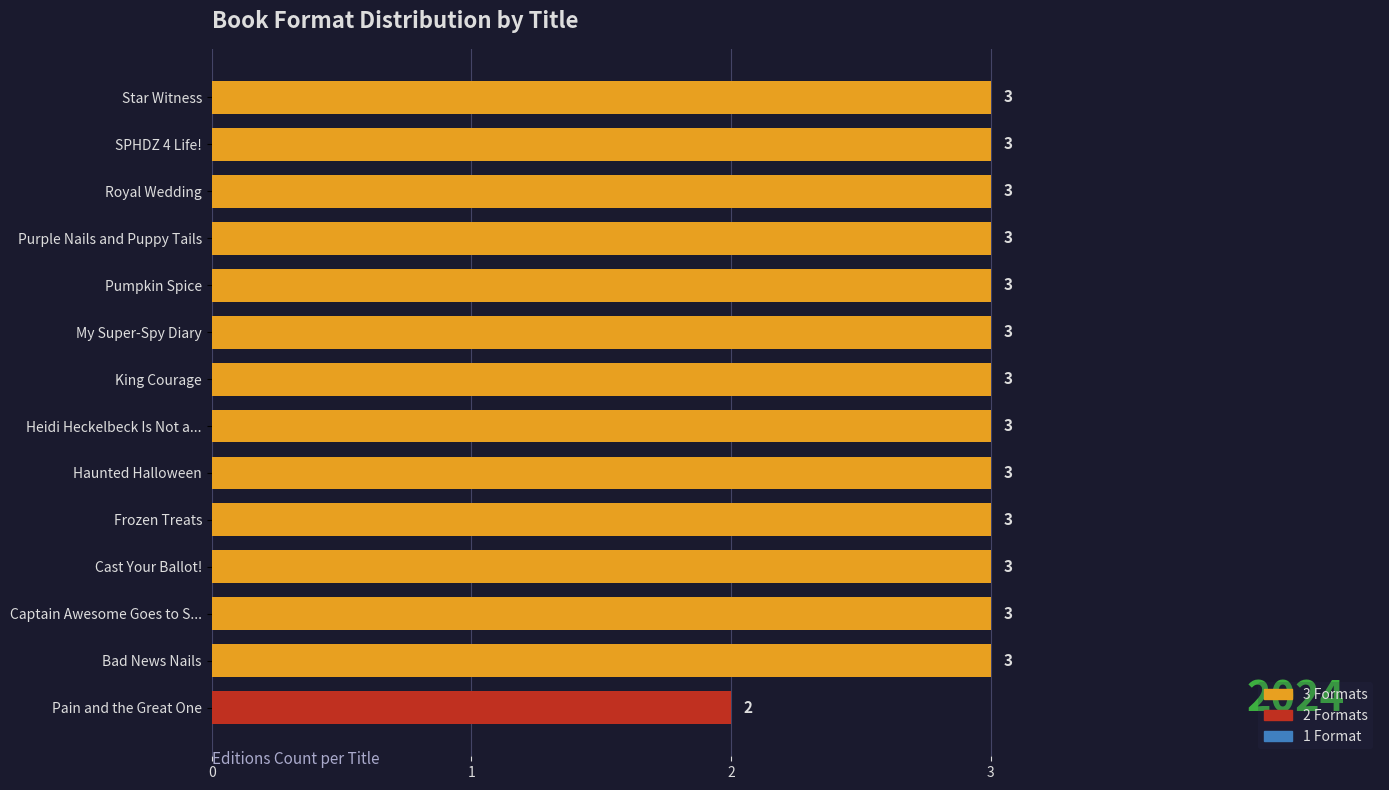

What is the ratio of the value at SPHDZ 4 Life! to the value at Frozen Treats?

1.0